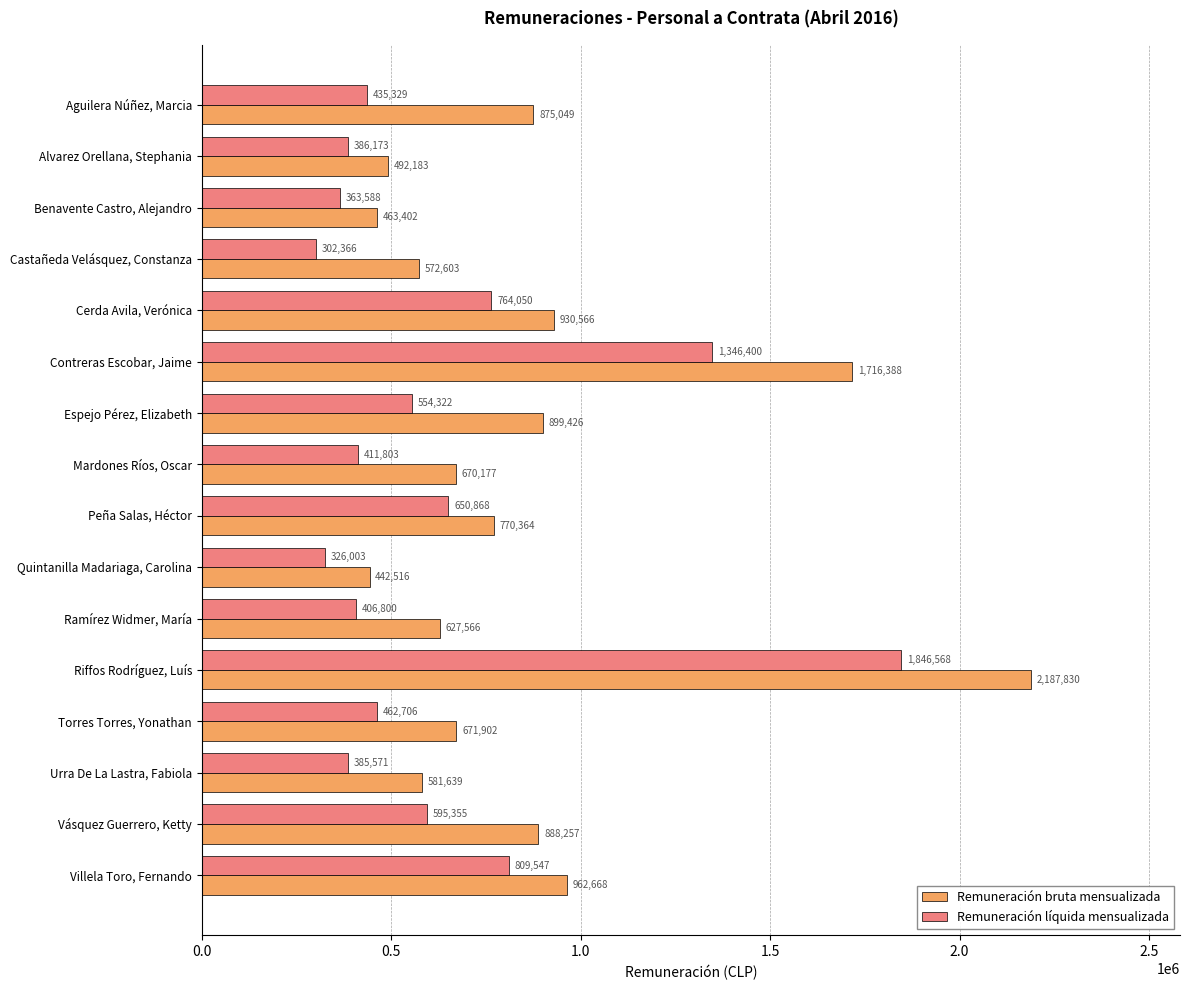

What is the minimum value for Remuneración bruta mensualizada?

442516